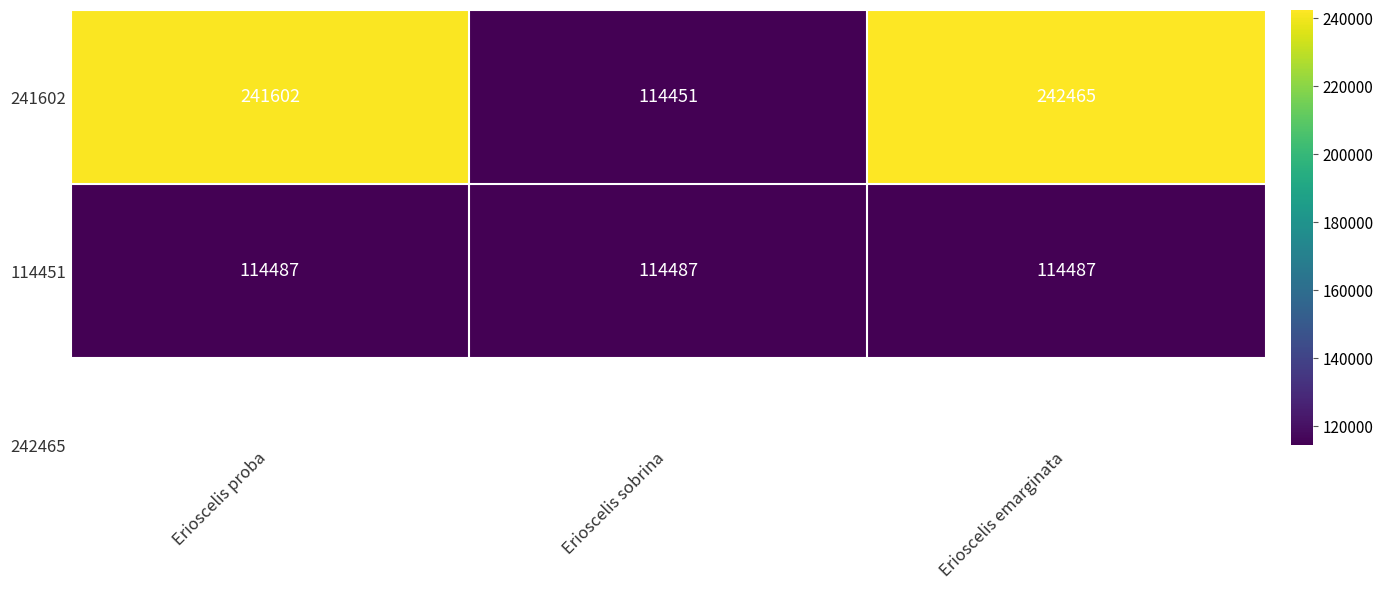

Rank the series by their maximum value, from lowest to highest.

114451, 241602